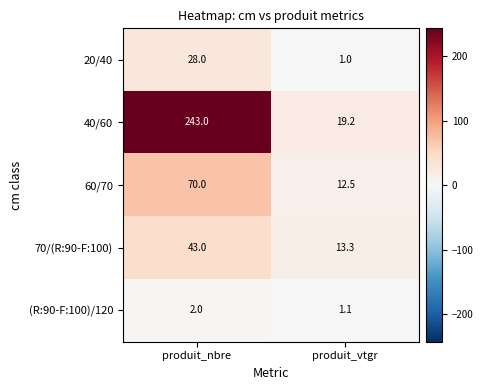

What is the difference between the highest and lowest values at produit_nbre?

241.0